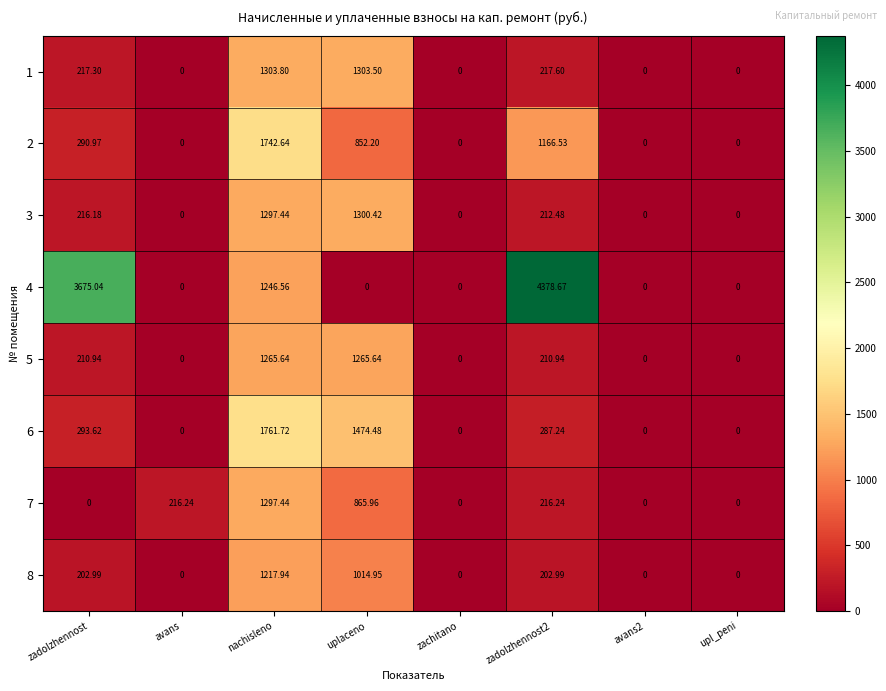

What is the maximum value shown in the chart?

4378.7